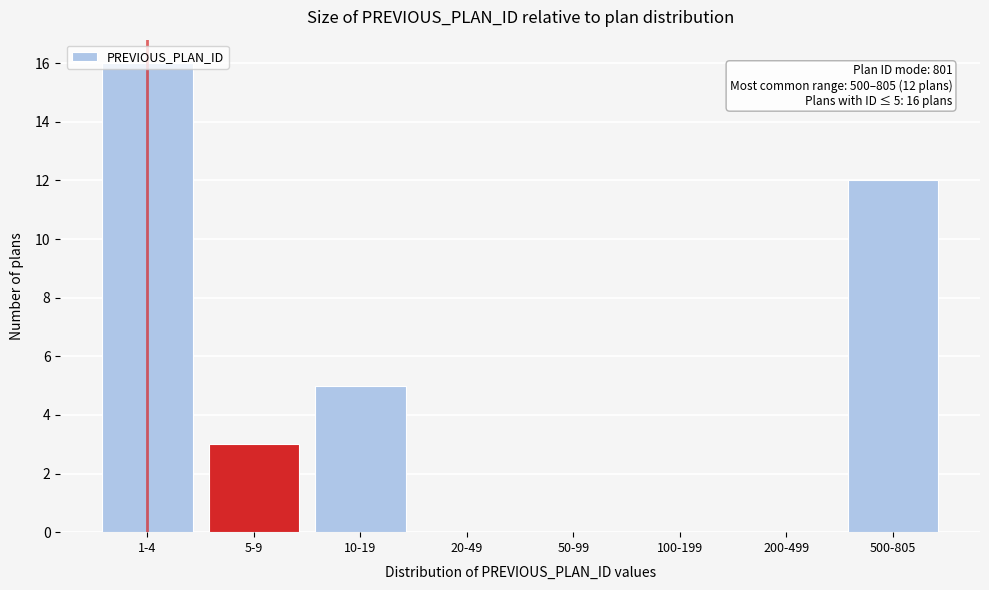

What is the sum of the values at 10-19 and 20-49?

5